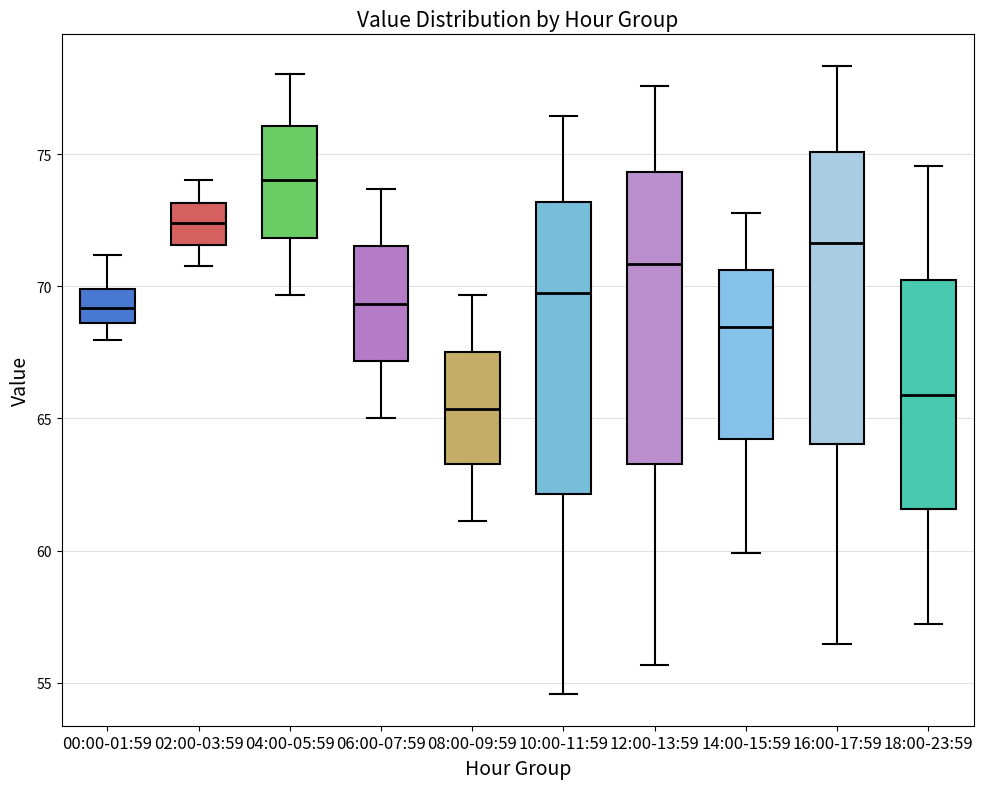

Reading left to right, transcribe this box plot: for each box, give where its median line is, the range the box spans, and where its two whiskers end, as read against the y-axis. The values are not printed on the chart, so give them approximately, as read against the axis.

00:00-01:59: median 69.0, box 68.5 to 70.0, whiskers 68.0 to 71.0
02:00-03:59: median 72.5, box 71.5 to 73.0, whiskers 71.0 to 74.0
04:00-05:59: median 74.0, box 72.0 to 76.0, whiskers 69.5 to 78.0
06:00-07:59: median 69.5, box 67.0 to 71.5, whiskers 65.0 to 73.5
08:00-09:59: median 65.5, box 63.5 to 67.5, whiskers 61.0 to 69.5
10:00-11:59: median 69.5, box 62.0 to 73.0, whiskers 54.5 to 76.5
12:00-13:59: median 71.0, box 63.5 to 74.5, whiskers 55.5 to 77.5
14:00-15:59: median 68.5, box 64.0 to 70.5, whiskers 60.0 to 73.0
16:00-17:59: median 71.5, box 64.0 to 75.0, whiskers 56.5 to 78.5
18:00-23:59: median 66.0, box 61.5 to 70.0, whiskers 57.0 to 74.5